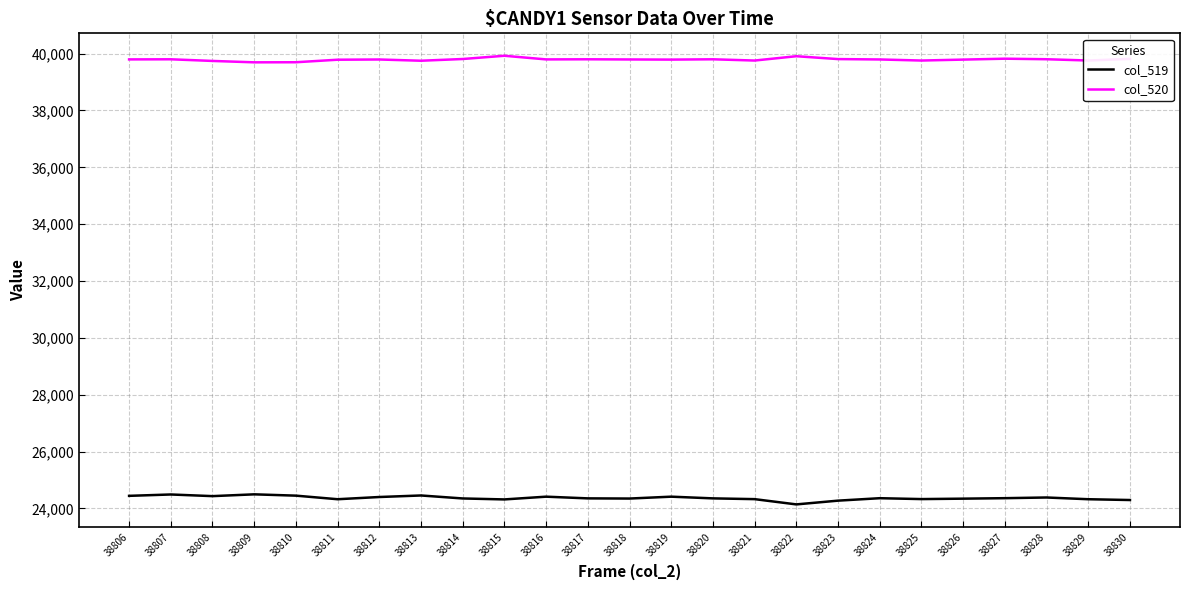

Is the value of col_520 at 38827 greater than the value of col_519 at 38828?

Yes